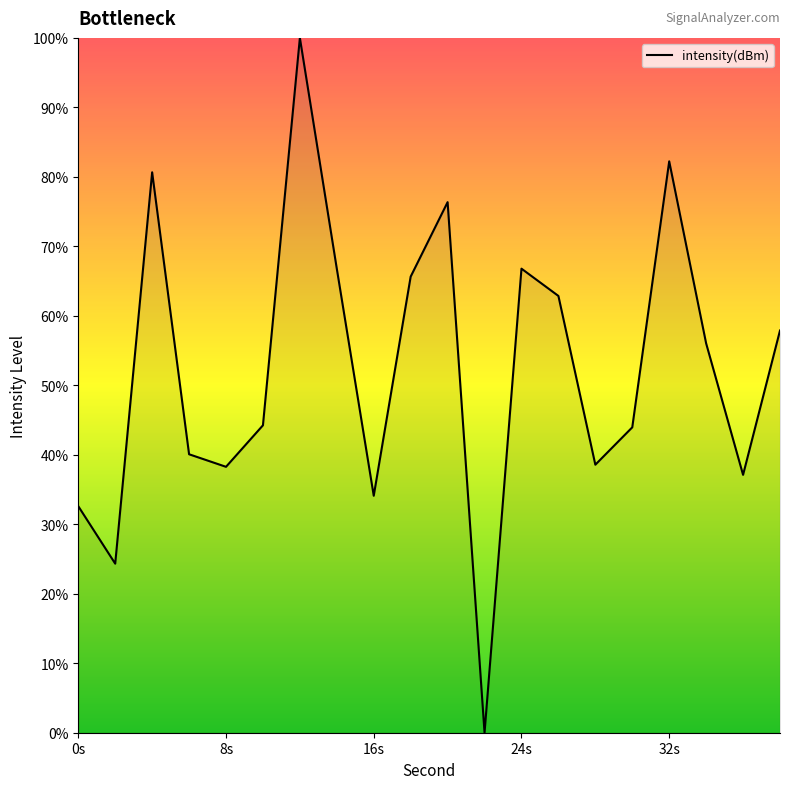

What is the difference between the maximum and minimum values?

100.0